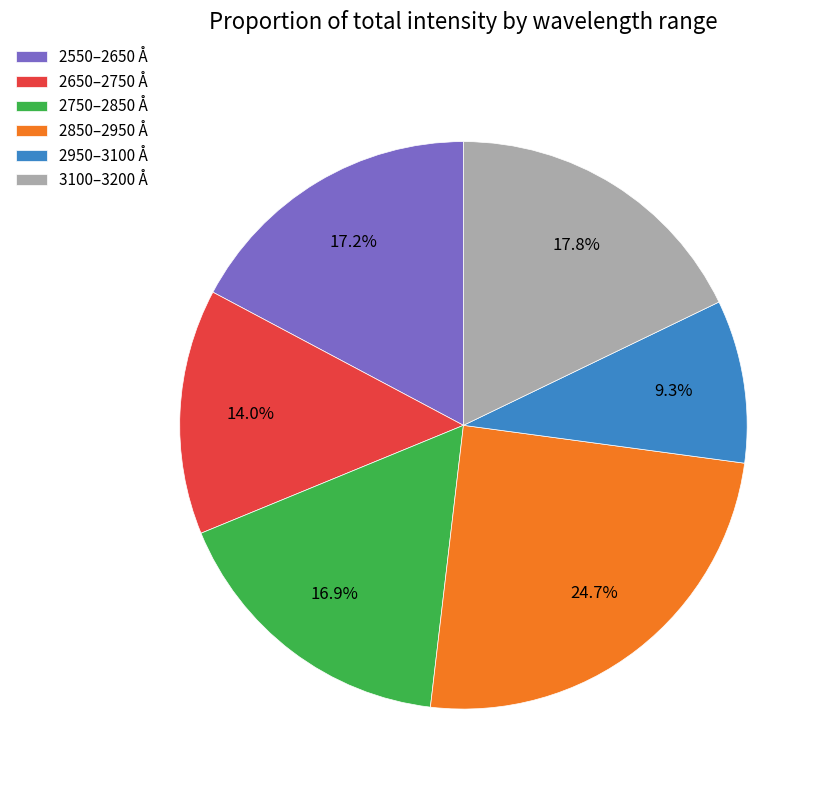

Is 2650–2750 Å the majority of the pie?

No